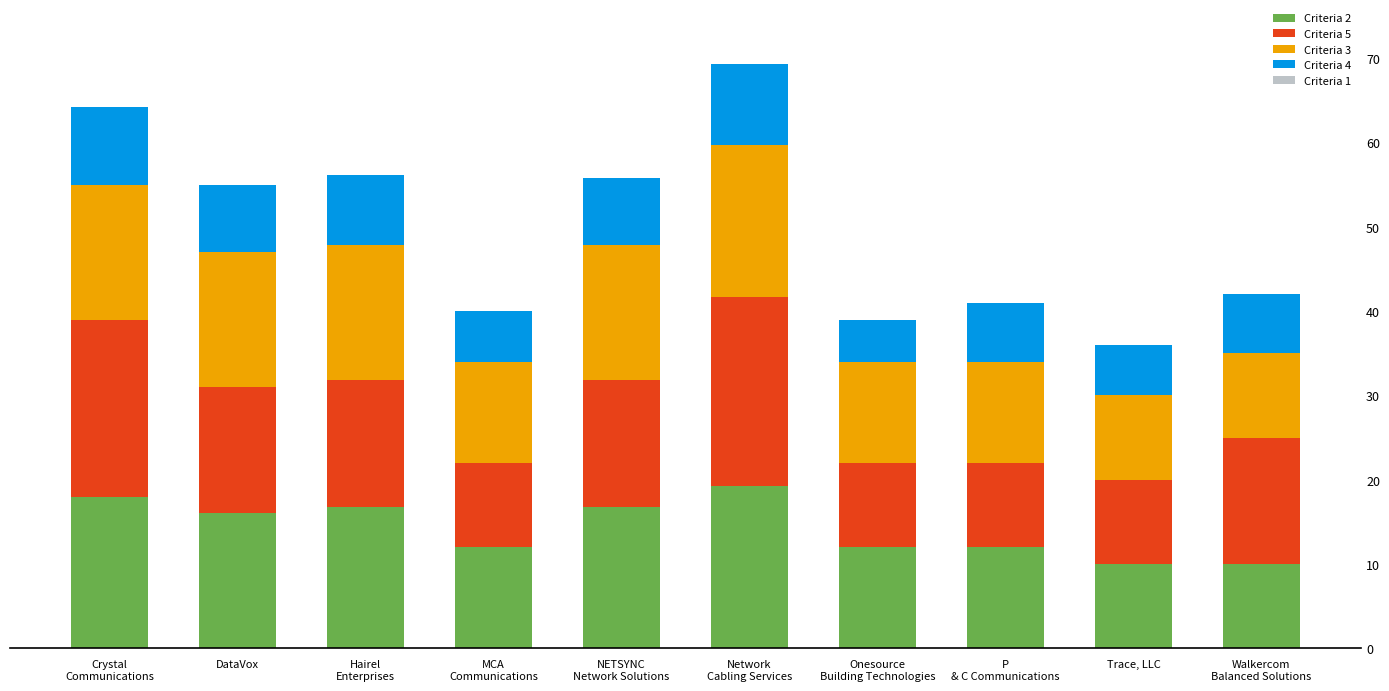

What is the value of the Criteria 2 bar at the 3rd from the left?

16.8